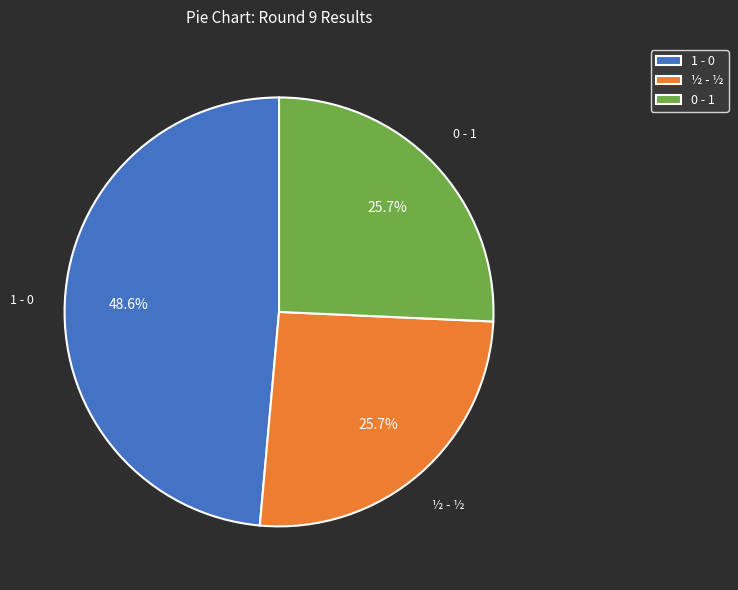

Is the sum of 1 - 0 and ½ - ½ greater than half?

Yes